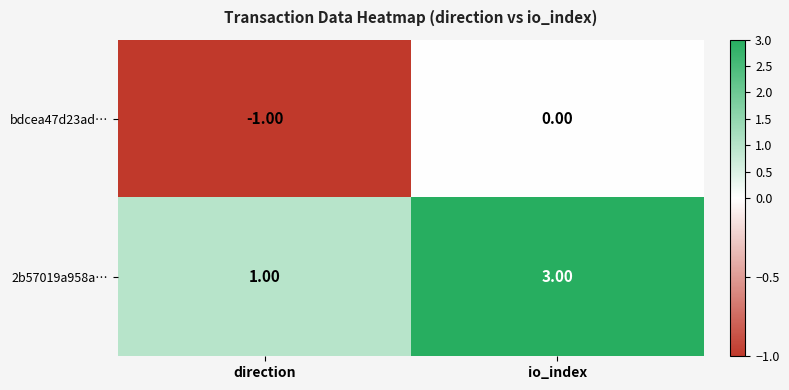

Where is 2b57019a958a… nearest to the value 2?

direction